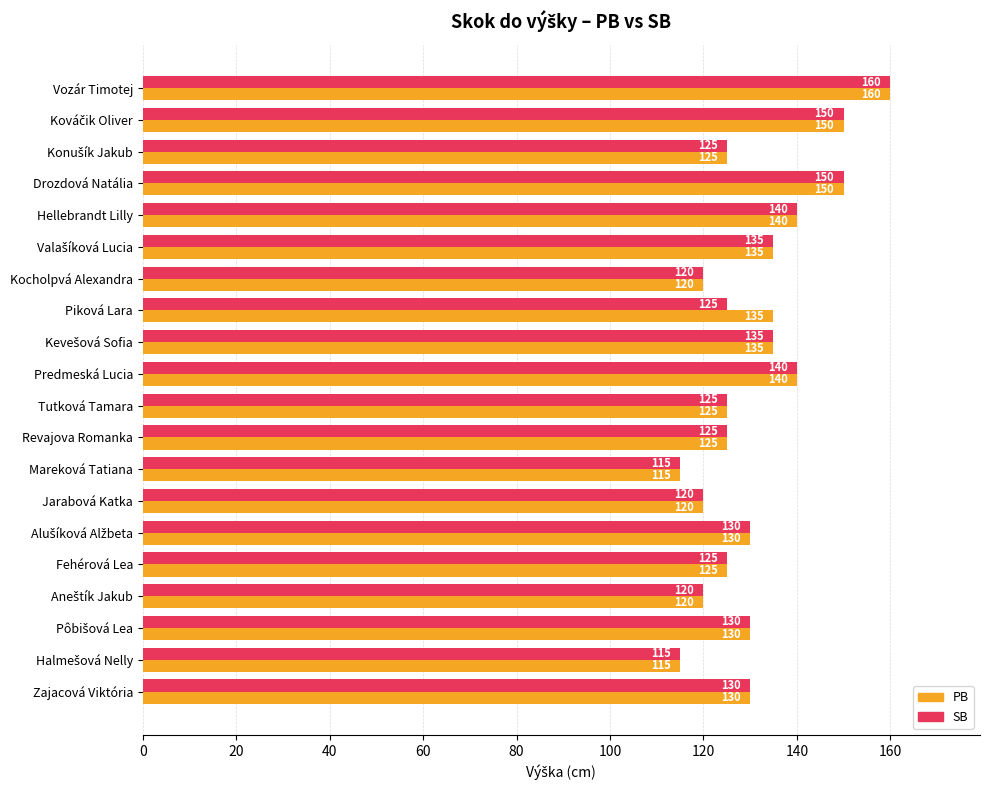

What is the difference between the maximum and minimum values in the PB series?

45